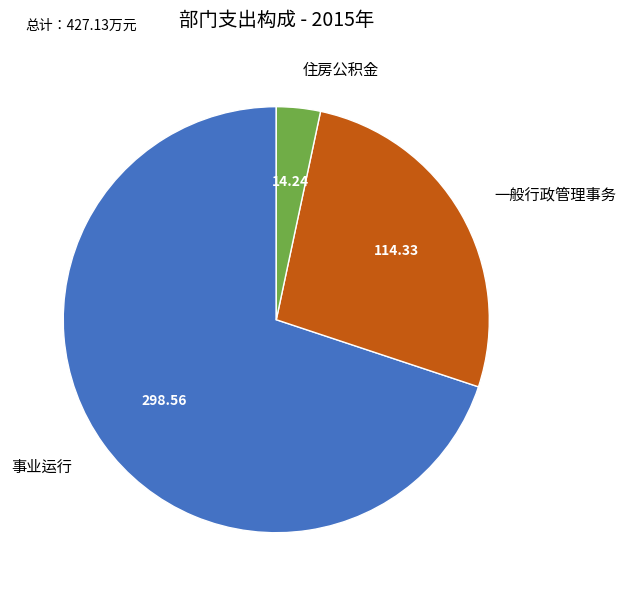

Do 事业运行 and 住房公积金 together represent more than half of the pie?

Yes